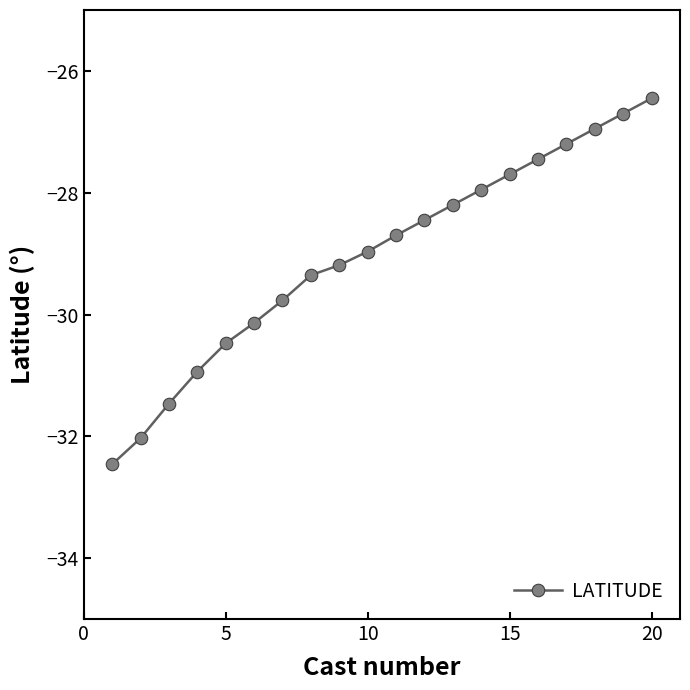

Is this an area chart (filled region under the line)?

No